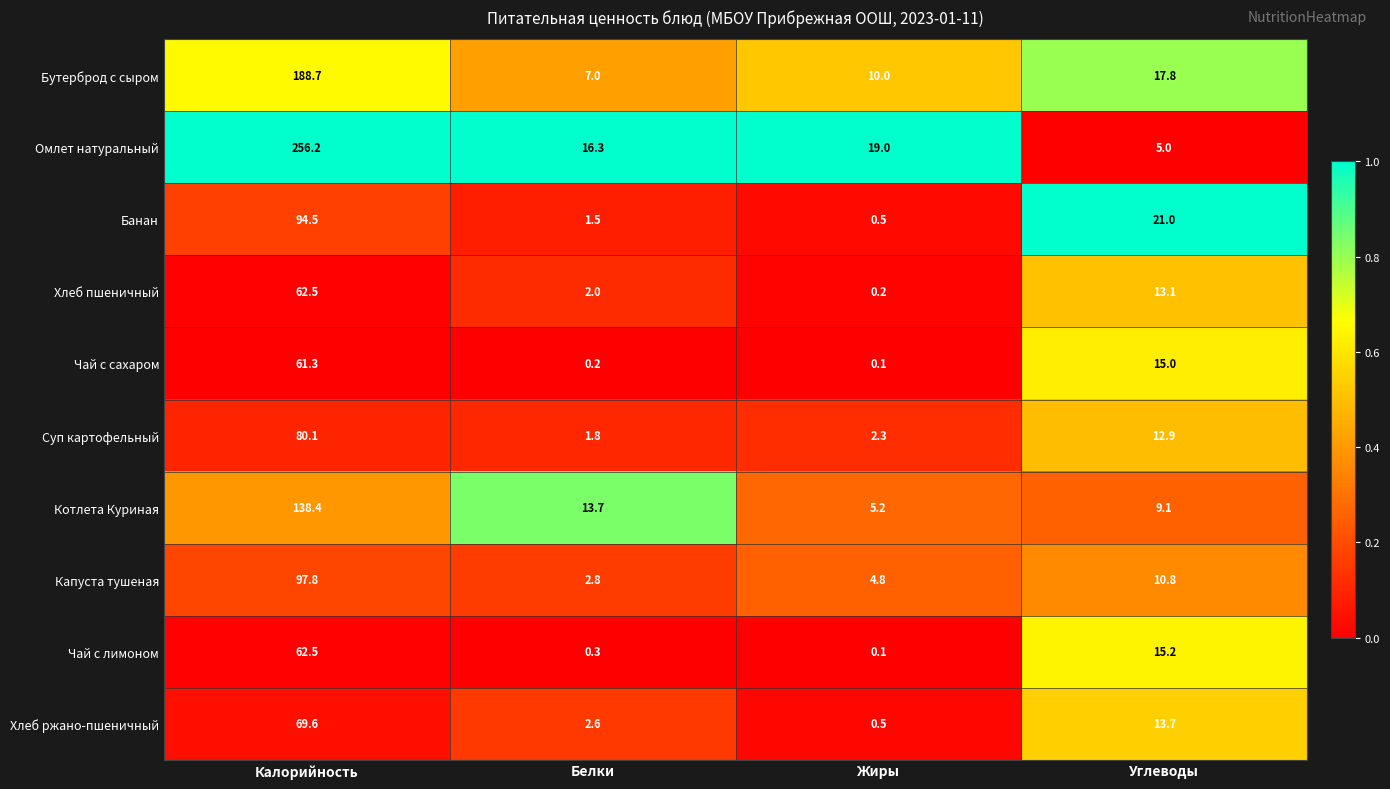

What is the sum of the Бутерброд с сыром values at Углеводы and Белки?

24.8